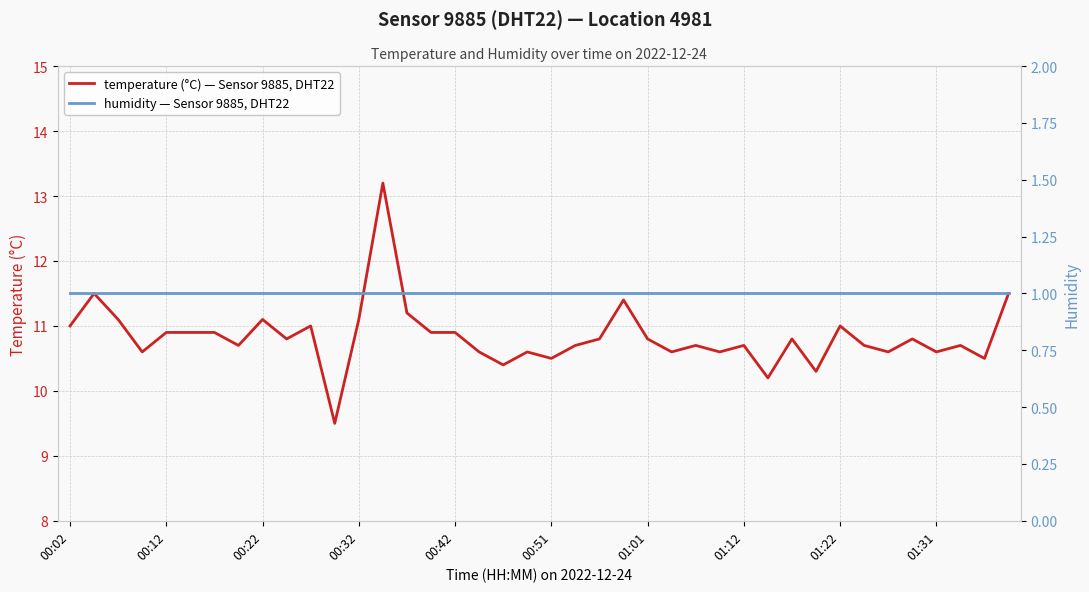

Reading left to right, transcribe all the data shown in this chart.

temperature (°C) — Sensor 9885, DHT22: 11.0	11.5	11.1	10.6	10.9	10.9	10.9	10.7	11.1	10.8	11.0	9.5	11.1	13.2	11.2	10.9	10.9	10.6	10.4	10.6	10.5	10.7	10.8	11.4	10.8	10.6	10.7	10.6	10.7	10.2	10.8	10.3	11.0	10.7	10.6	10.8	10.6	10.7	10.5	11.5
humidity — Sensor 9885, DHT22: 1.0	1.0	1.0	1.0	1.0	1.0	1.0	1.0	1.0	1.0	1.0	1.0	1.0	1.0	1.0	1.0	1.0	1.0	1.0	1.0	1.0	1.0	1.0	1.0	1.0	1.0	1.0	1.0	1.0	1.0	1.0	1.0	1.0	1.0	1.0	1.0	1.0	1.0	1.0	1.0